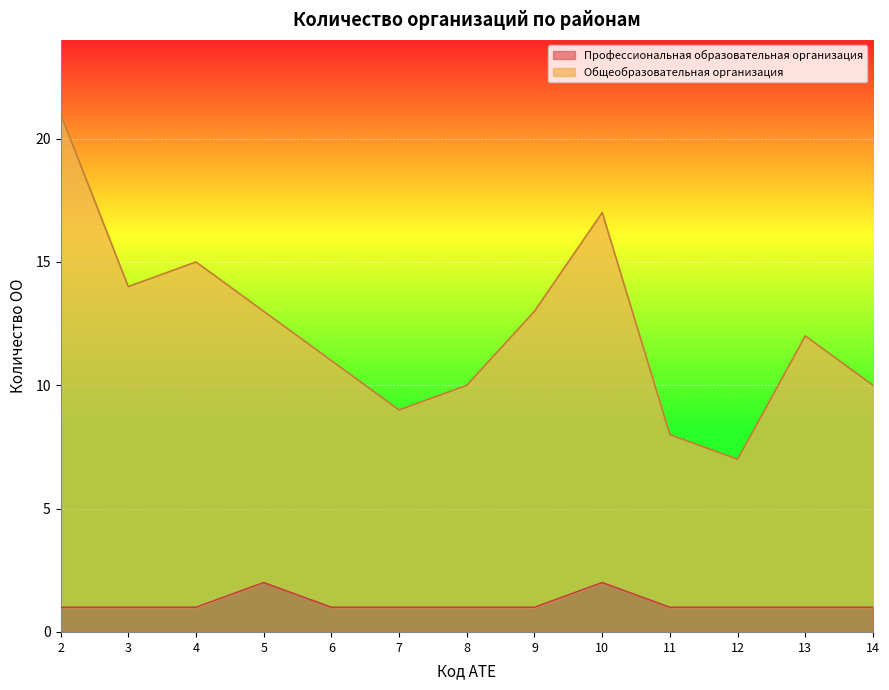

Reading left to right, list all the values displayed in this chart.

Общеобразовательная организация: 21	14	15	13	11	9	10	13	17	8	7	12	10
Профессиональная образовательная организация: 1	1	1	2	1	1	1	1	2	1	1	1	1